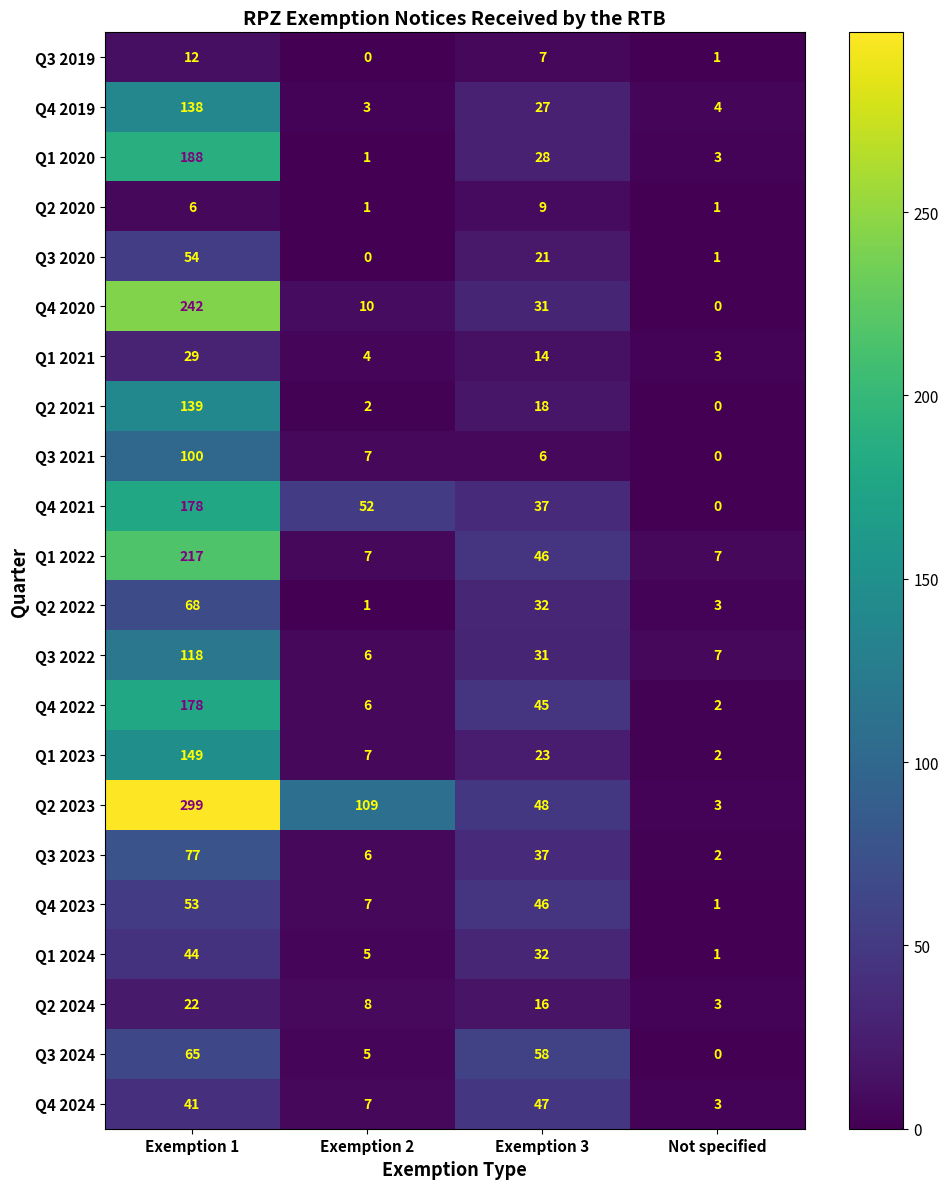

The value of Q3 2024 at Exemption 1 is 42. True or false?

False